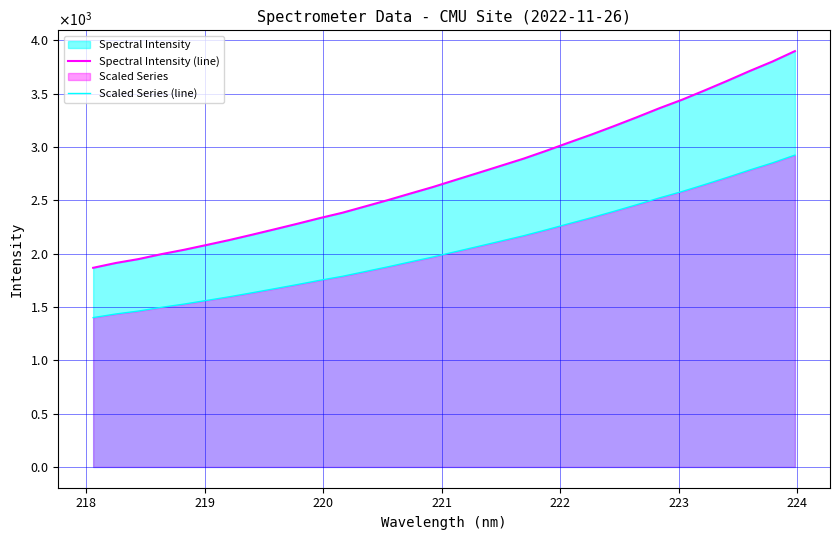

How many data points in Scaled Series (line) are less than 2018?

16